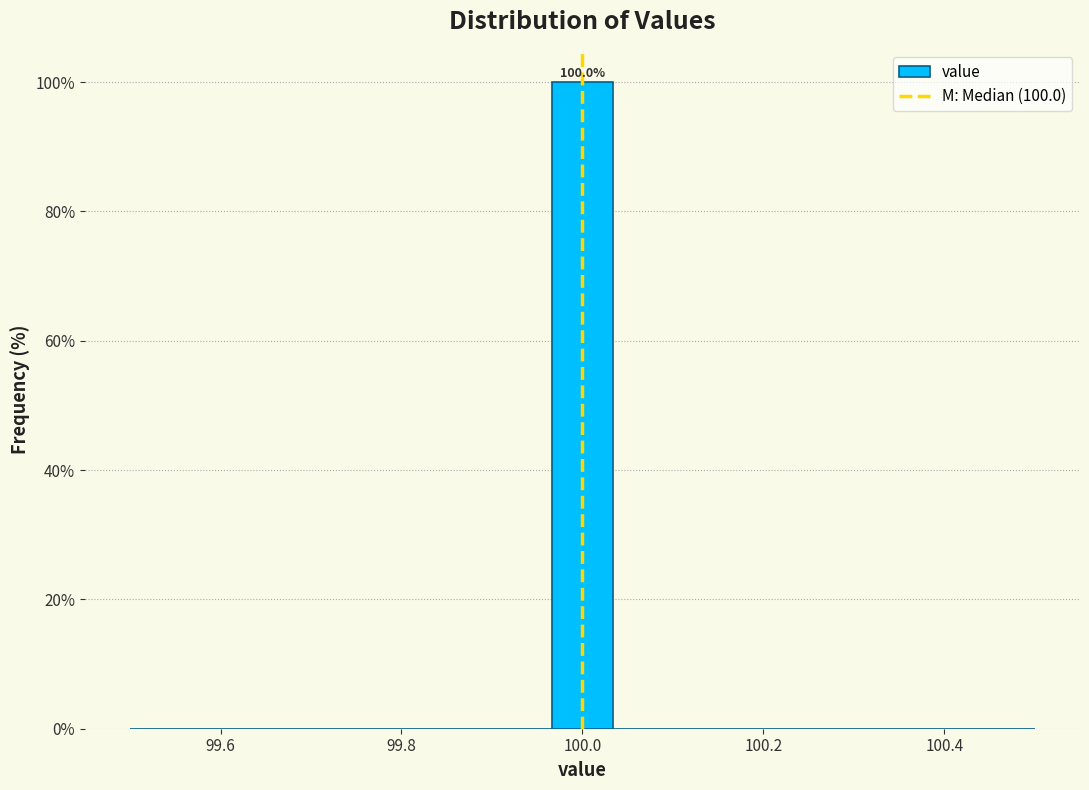

Read against the x-axis, roughly where is the centre of the tallest bar?

100.00